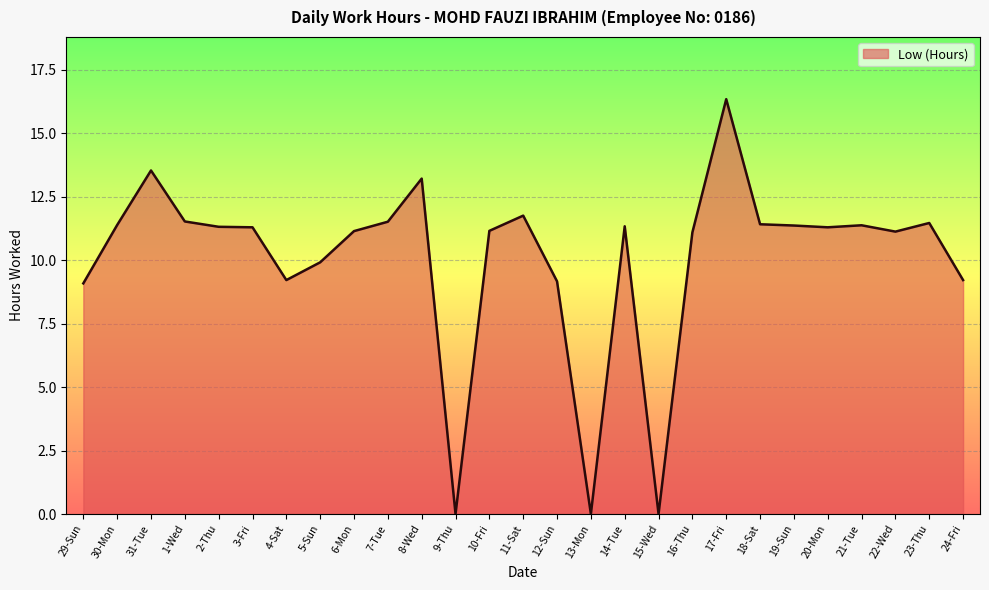

What is the average value?

10.1